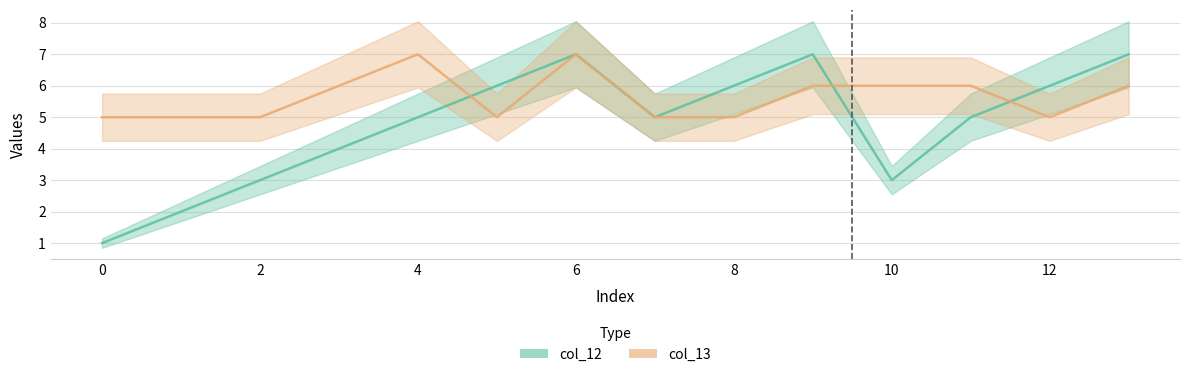

Where is col_12 nearest to the value 4?

3